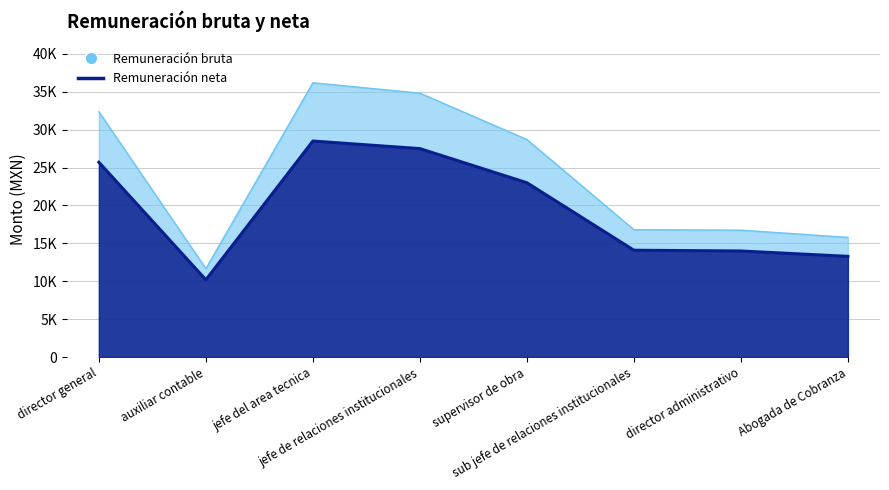

At which label does Remuneración neta reach its minimum?

auxiliar contable